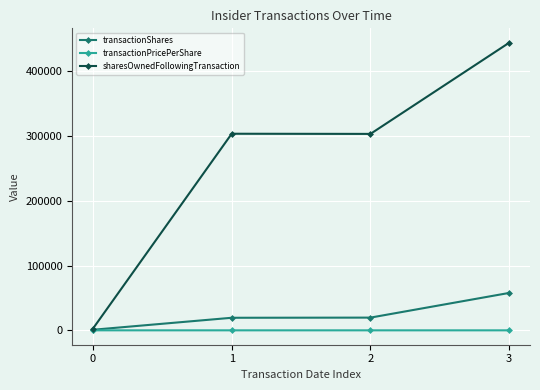

How many values in the transactionShares series are below 19644?

2